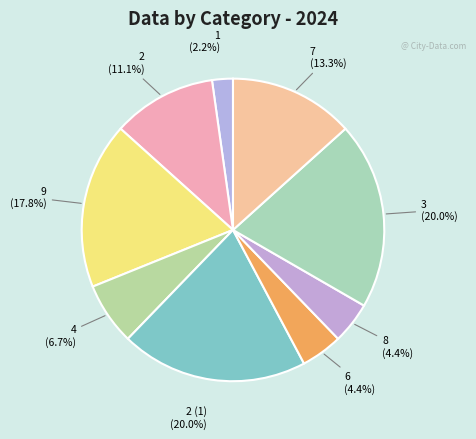

What is the total percentage of 9 and 1?

20.0%